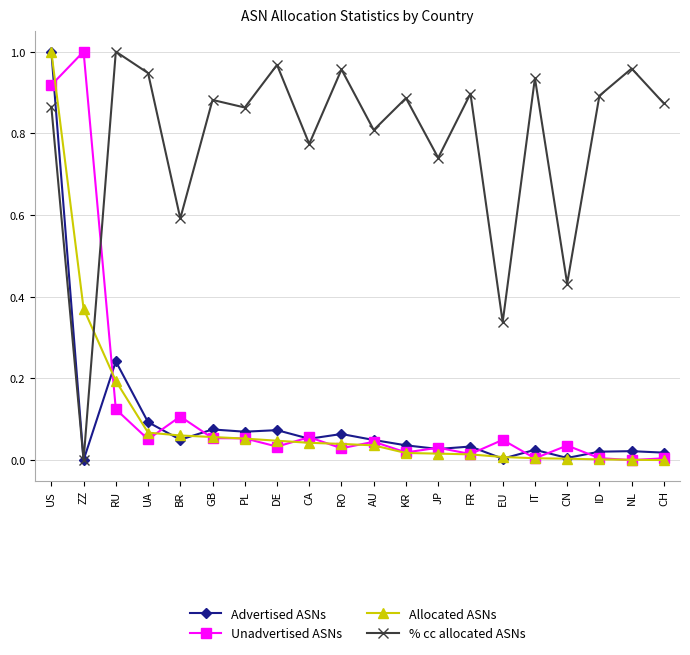

How many distinct data groups are displayed?

4